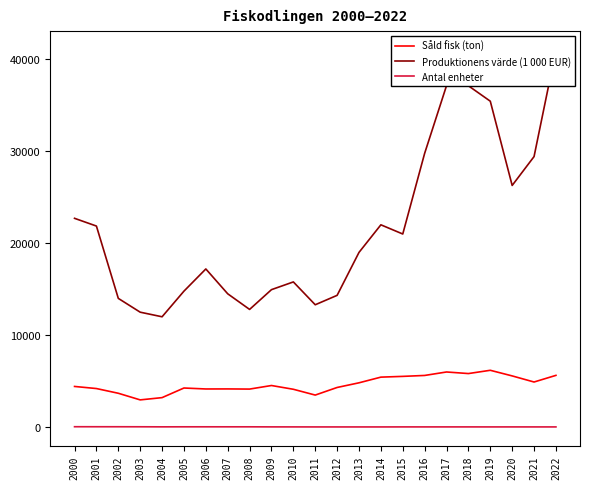

Rank the series at 2002 from highest to lowest value.

Produktionens värde (1 000 EUR), Såld fisk (ton), Antal enheter